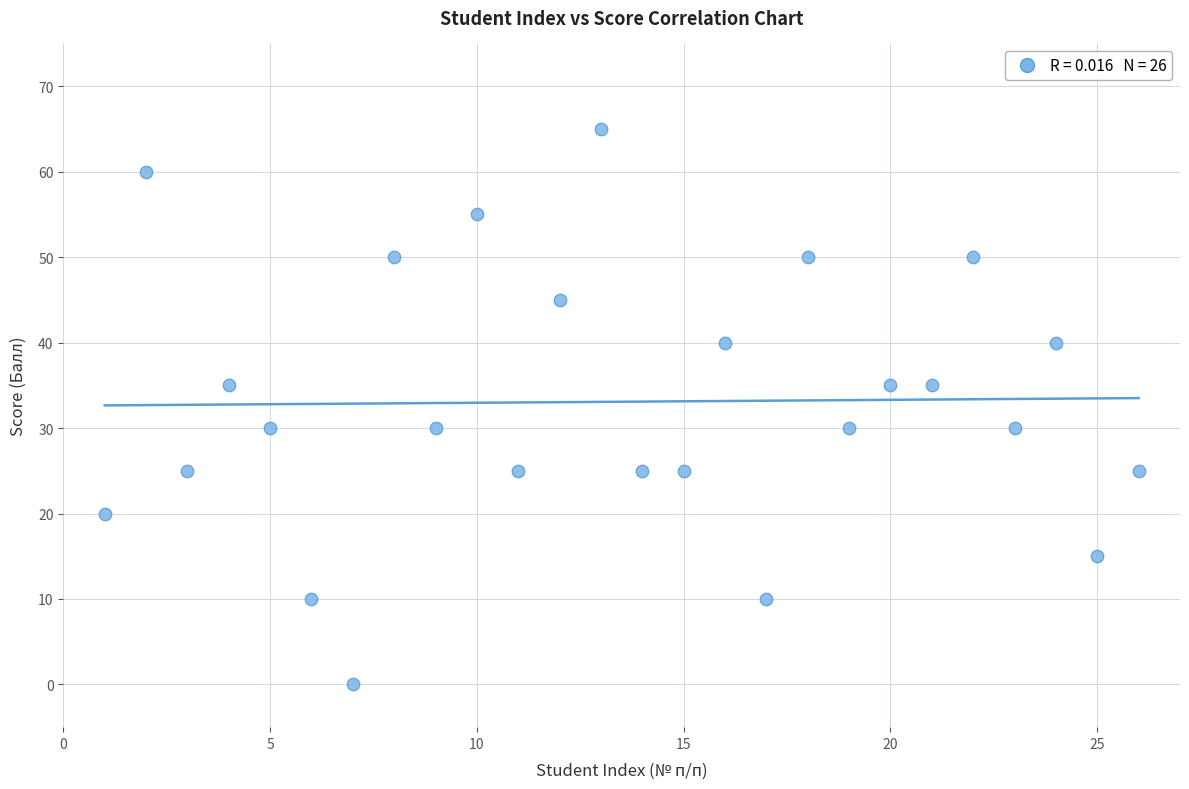

What is the range of Y values (max minus min)?

65